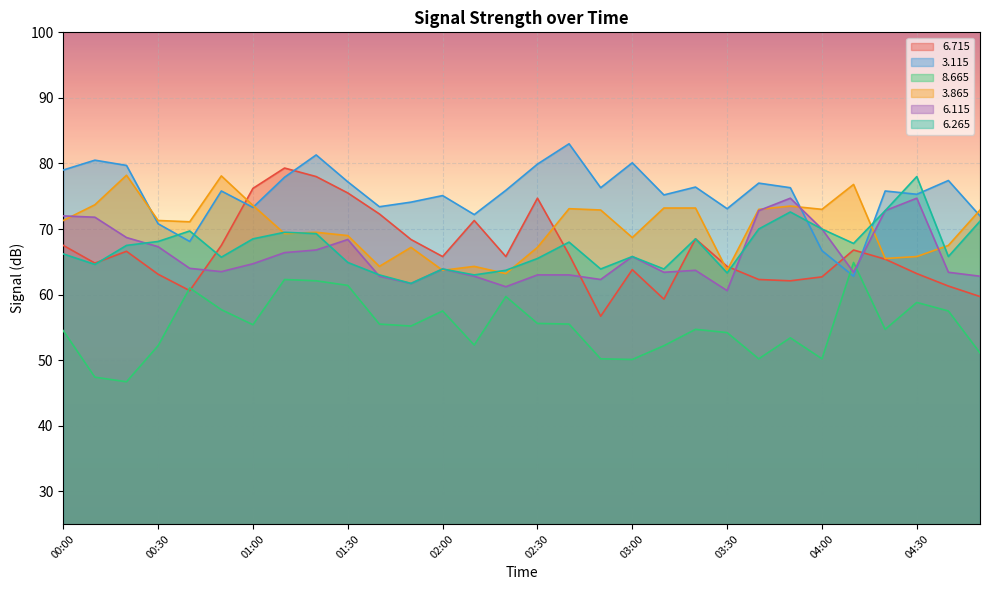

What is the label of the 11th point from the right?

03:10